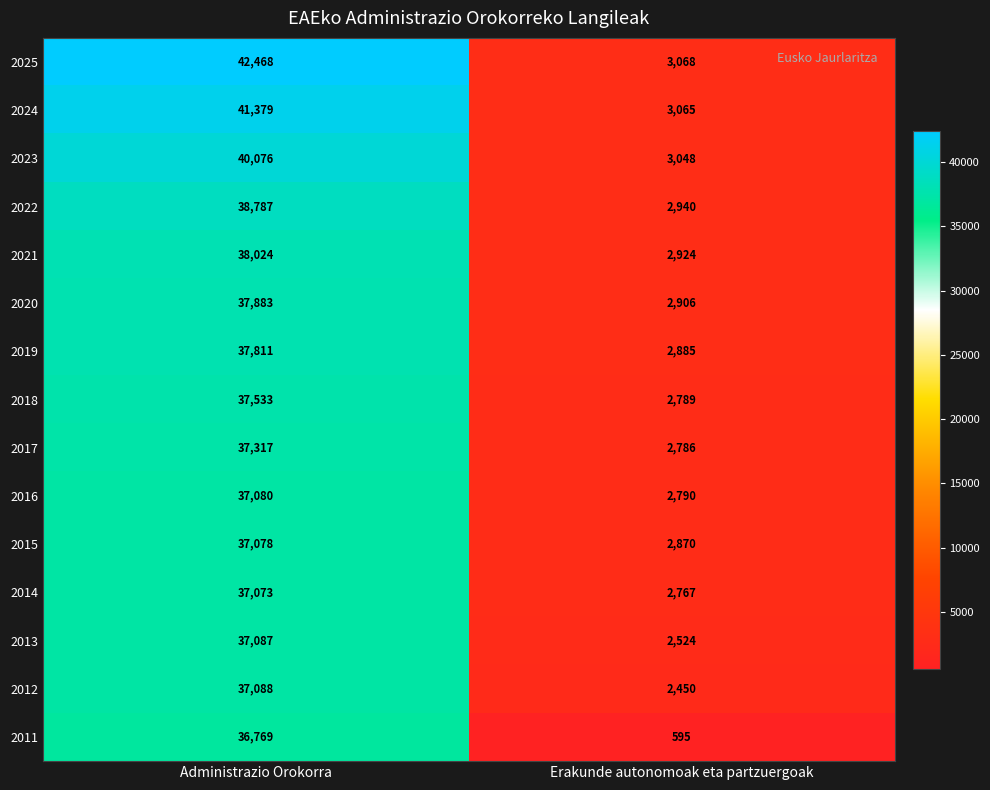

Which series has the widest spread of values?

2025